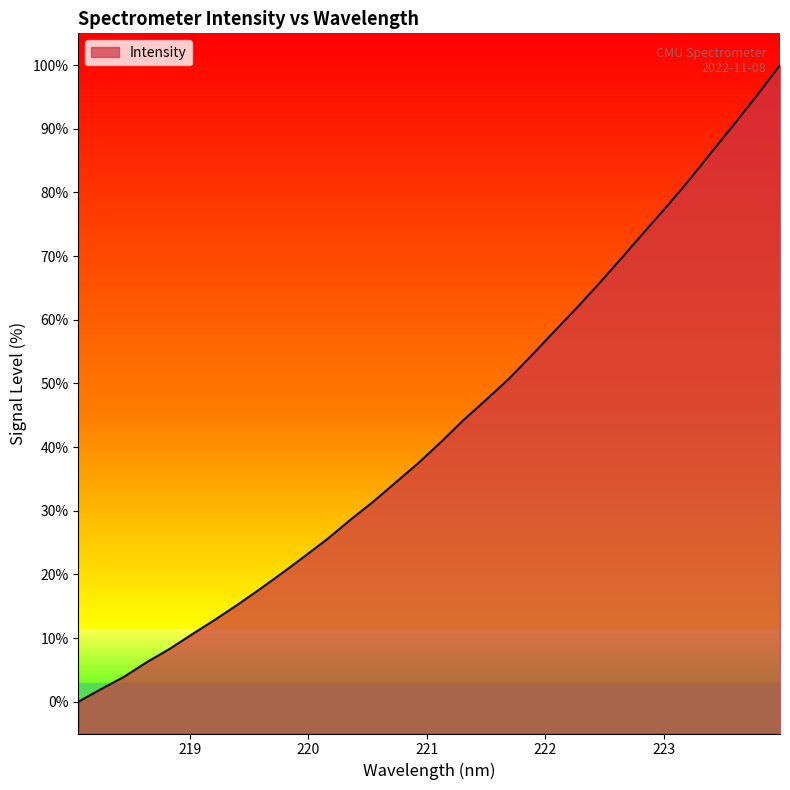

What is the label of the 7th point from the right?

222.8355